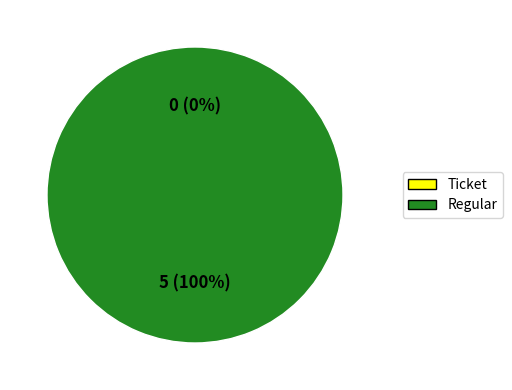

Is Ticket the majority of the pie?

No